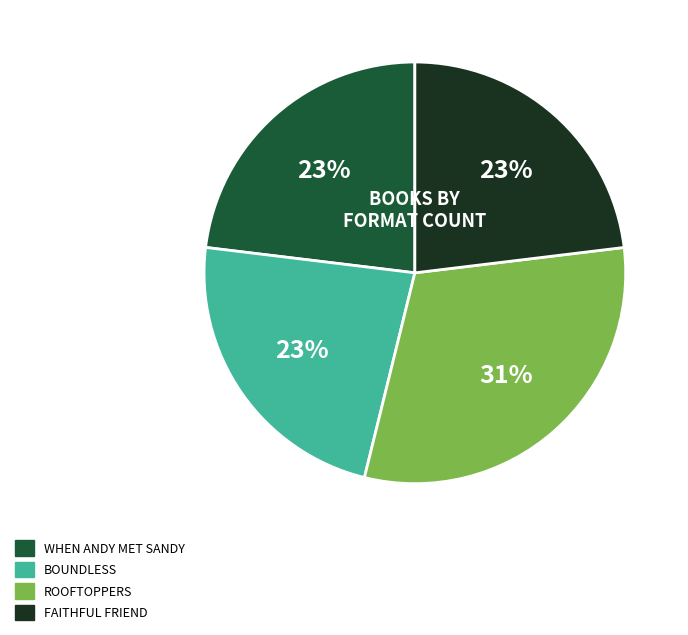

Does any single category account for the majority?

No